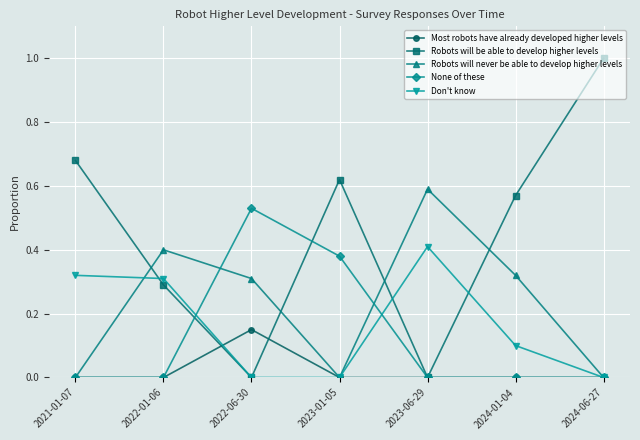

List the series in order of their peak value, highest first.

Robots will be able to develop higher levels, Robots will never be able to develop higher levels, None of these, Don't know, Most robots have already developed higher levels